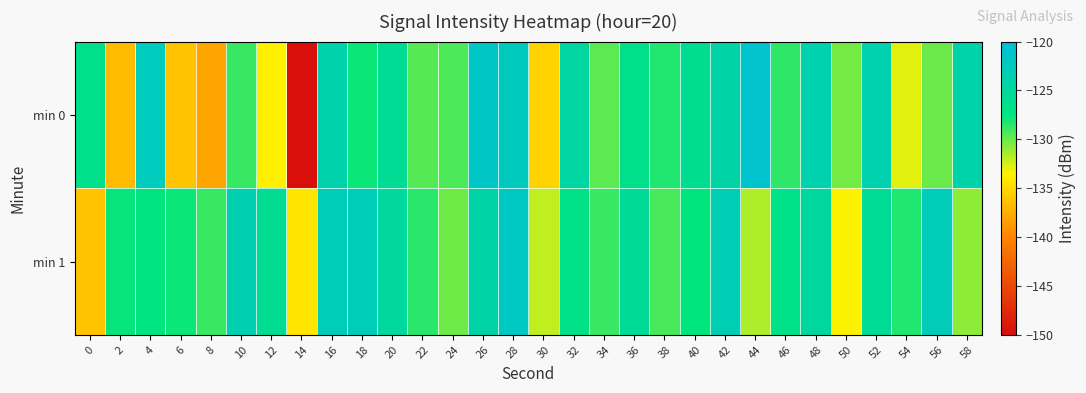

How many categories are shown in the chart?

30